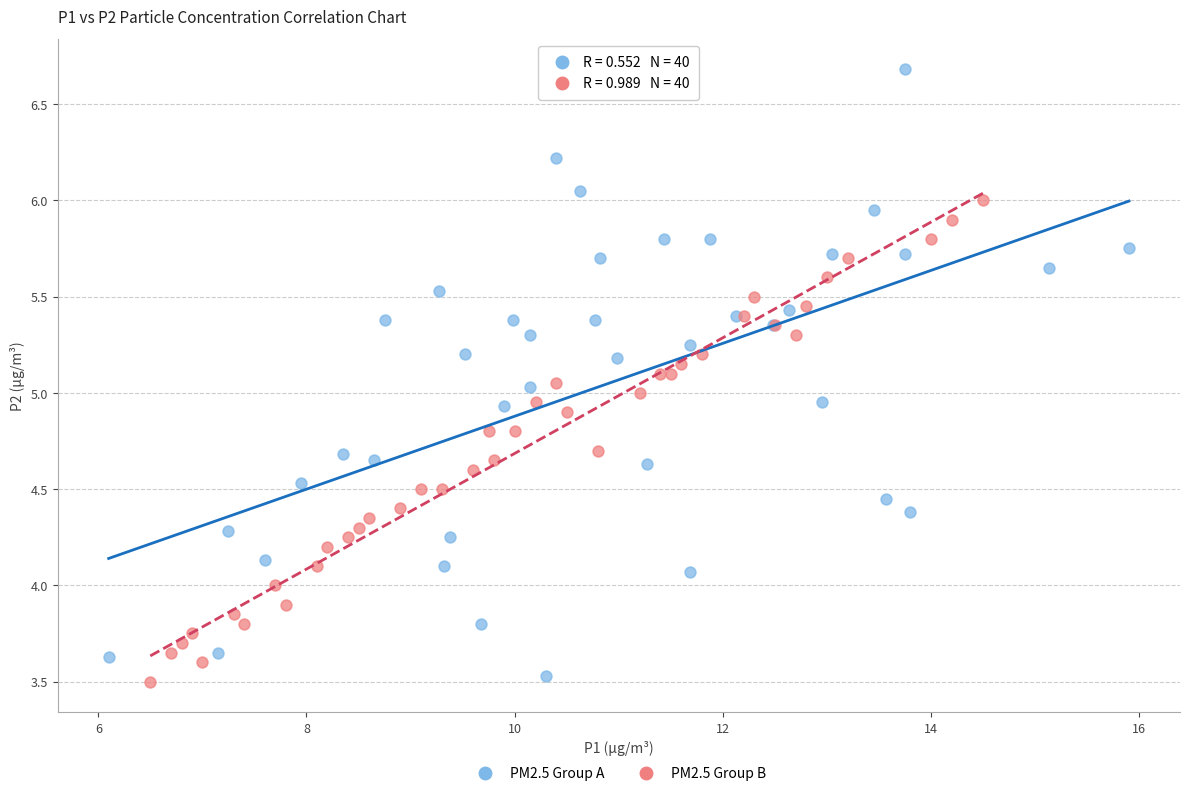

Which series reaches the maximum Y coordinate?

PM2.5 Group A